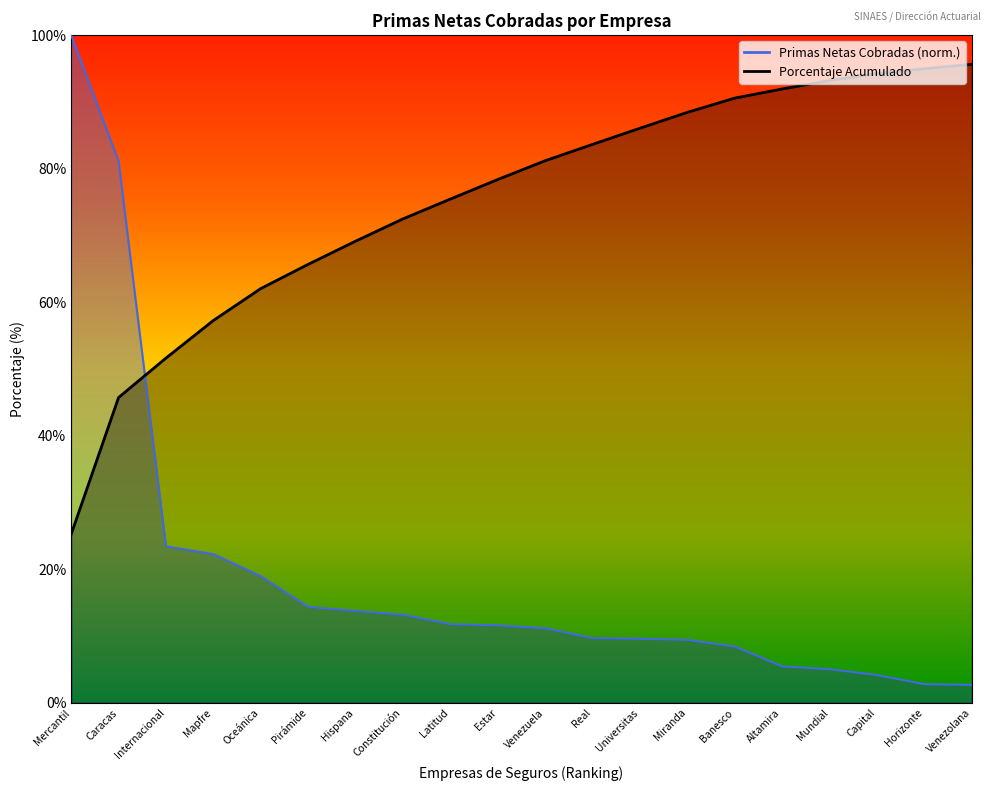

List the series in order of their peak value, highest first.

Primas Netas Cobradas (Miles Bs.), Porcentaje Acumulado